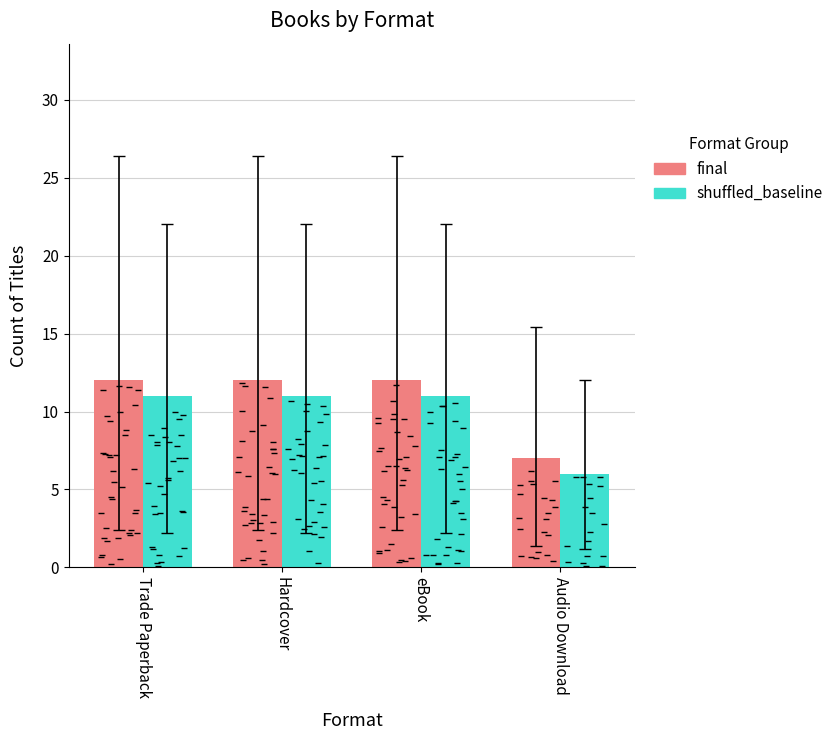

Which series has the widest spread of values?

final